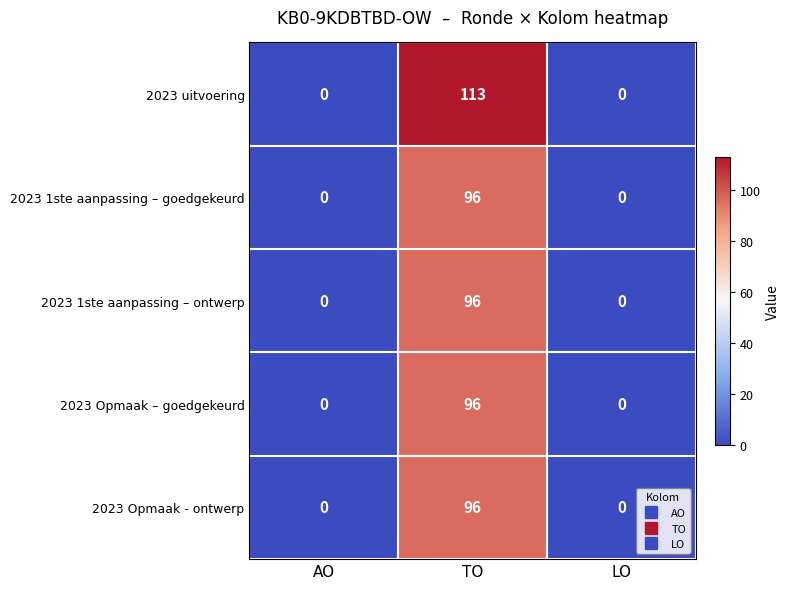

Reading left to right, transcribe all the data shown in this chart.

2023 uitvoering: AO=0	TO=113	LO=0
2023 1ste aanpassing – goedgekeurd: AO=0	TO=96	LO=0
2023 1ste aanpassing – ontwerp: AO=0	TO=96	LO=0
2023 Opmaak – goedgekeurd: AO=0	TO=96	LO=0
2023 Opmaak - ontwerp: AO=0	TO=96	LO=0